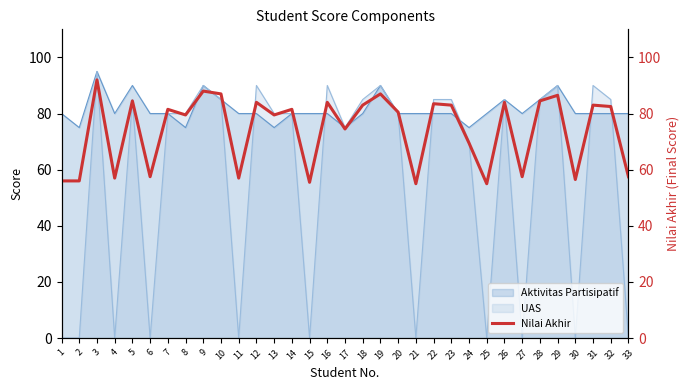

Is the value of Aktivitas Partisipatif at 30 greater than the value of UAS at 27?

Yes